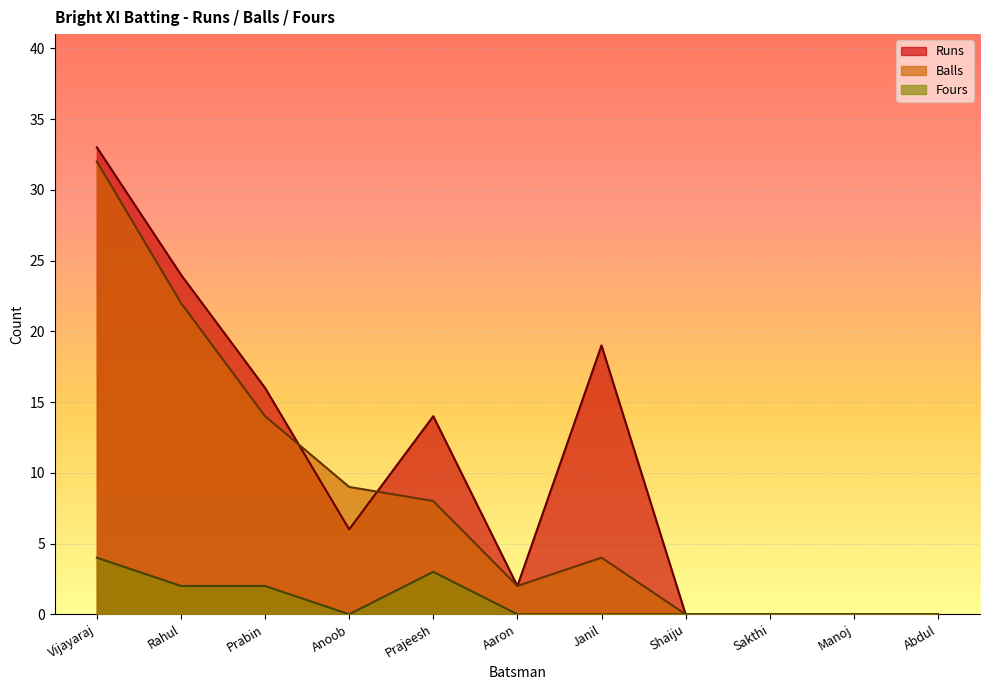

Reading left to right, list all the values displayed in this chart.

Runs: 33	24	16	6	14	2	19	0	0	0	0
Balls: 32	22	14	9	8	2	4	0	0	0	0
Fours: 4	2	2	0	3	0	0	0	0	0	0